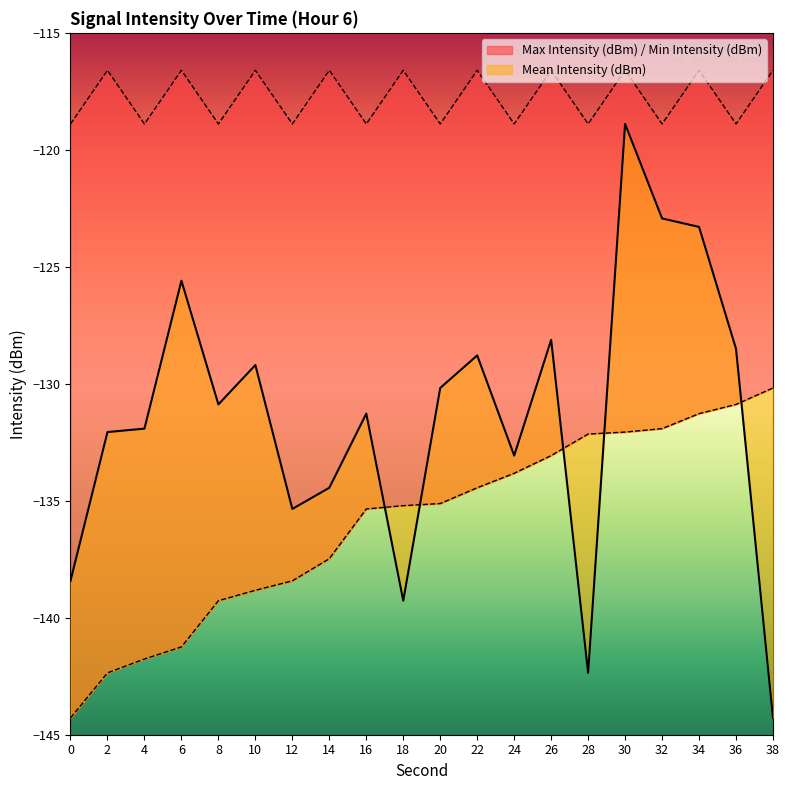

What is the difference between the highest and lowest values at 14?

20.9